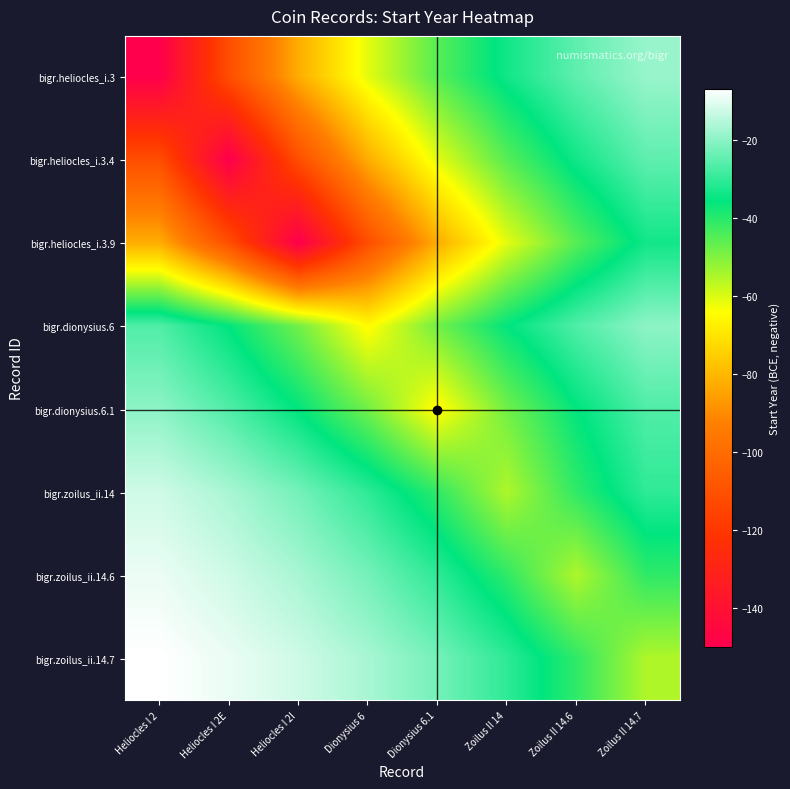

Which series has the widest spread of values?

bigr.heliocles_i.3